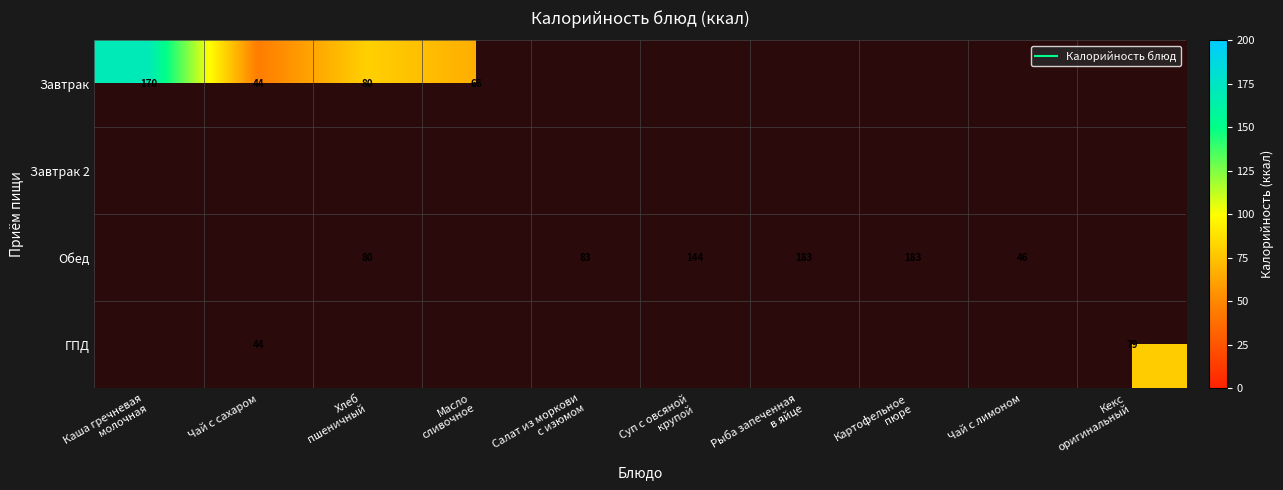

What is the smallest value displayed?

44.4